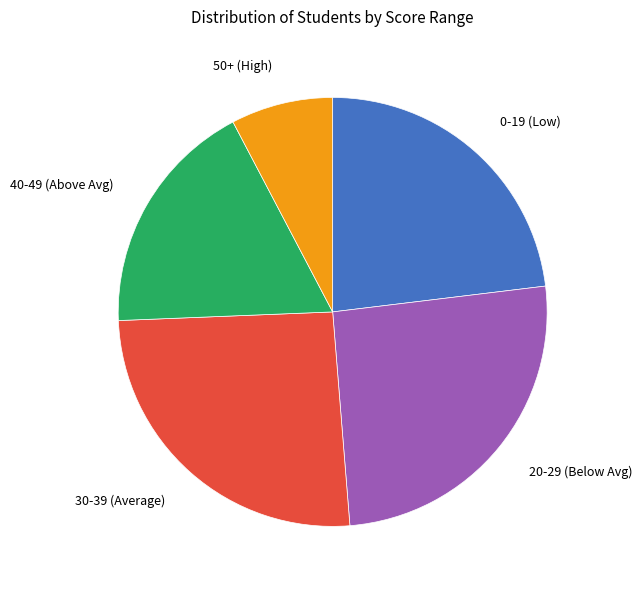

True or false: 0-19 (Low) accounts for 23% of the total.

True